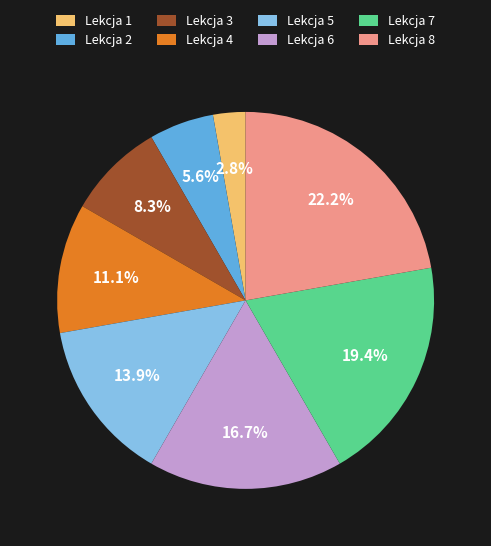

How much of the chart is everything except Lekcja 6?

83.3%